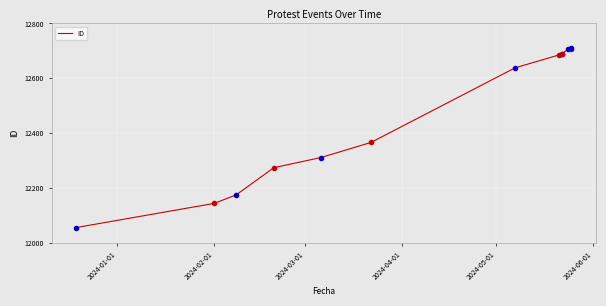

What is the smallest value displayed?

12056